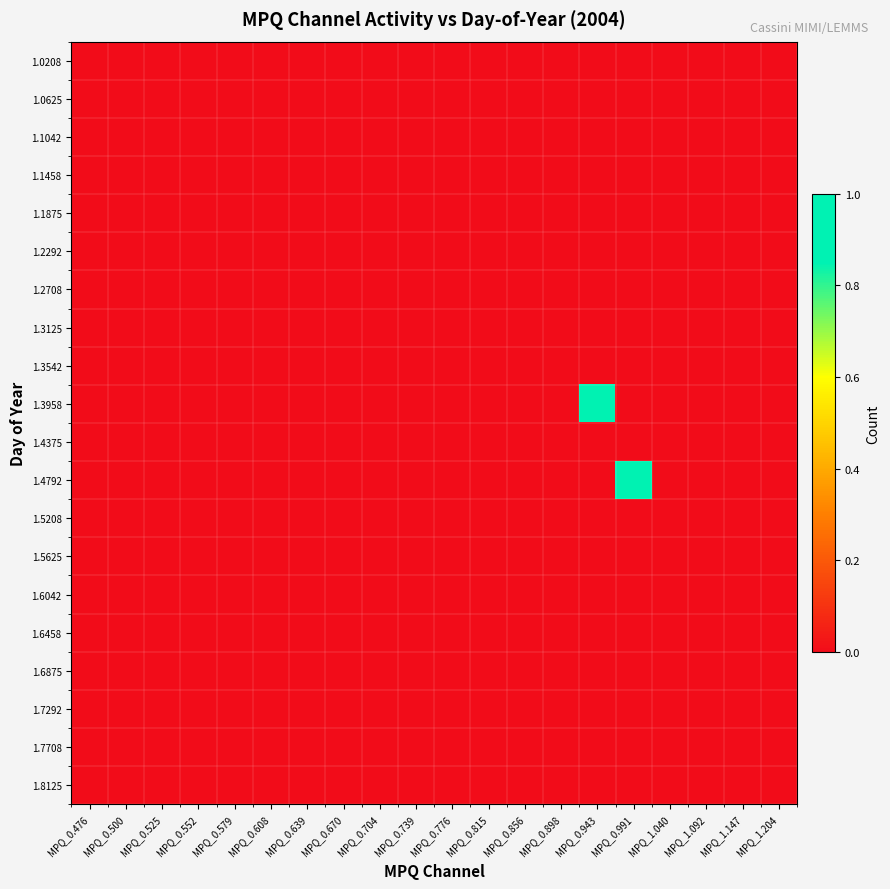

At MPQ_1.204, list the series in order from largest to smallest.

1.0208, 1.0625, 1.1042, 1.1458, 1.1875, 1.2292, 1.2708, 1.3125, 1.3542, 1.3958, 1.4375, 1.4792, 1.5208, 1.5625, 1.6042, 1.6458, 1.6875, 1.7292, 1.7708, 1.8125